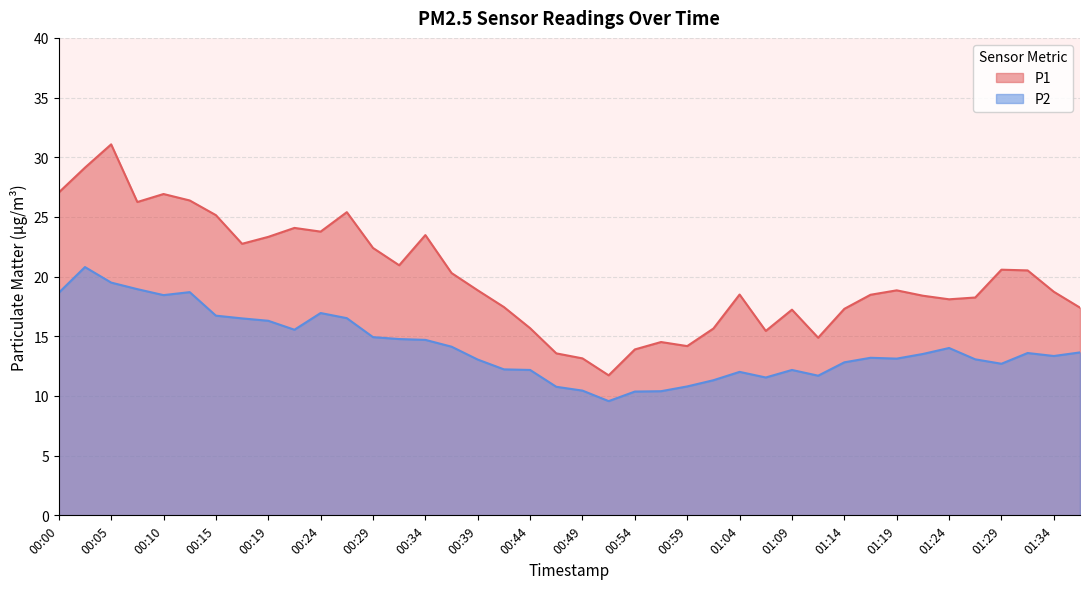

What is the approximate value of P2 at 01:14?

12.8